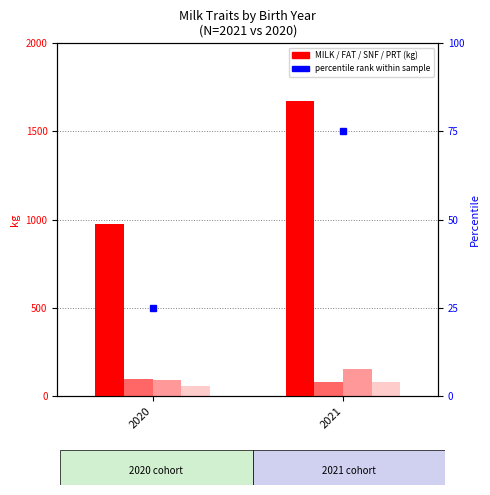

How many distinct data groups are displayed?

5